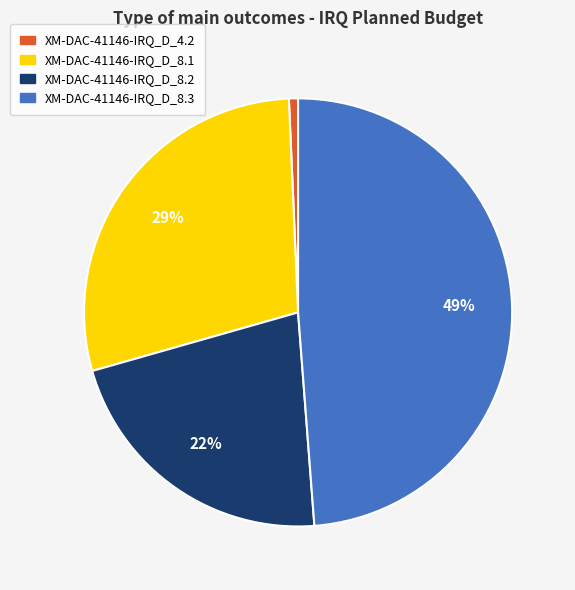

Does XM-DAC-41146-IRQ_D_8.2 represent more than half of the total?

No